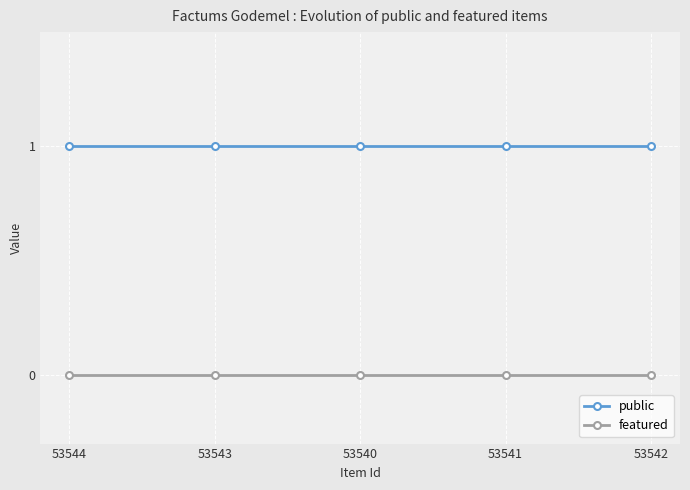

Is this an area chart (filled region under the line)?

No